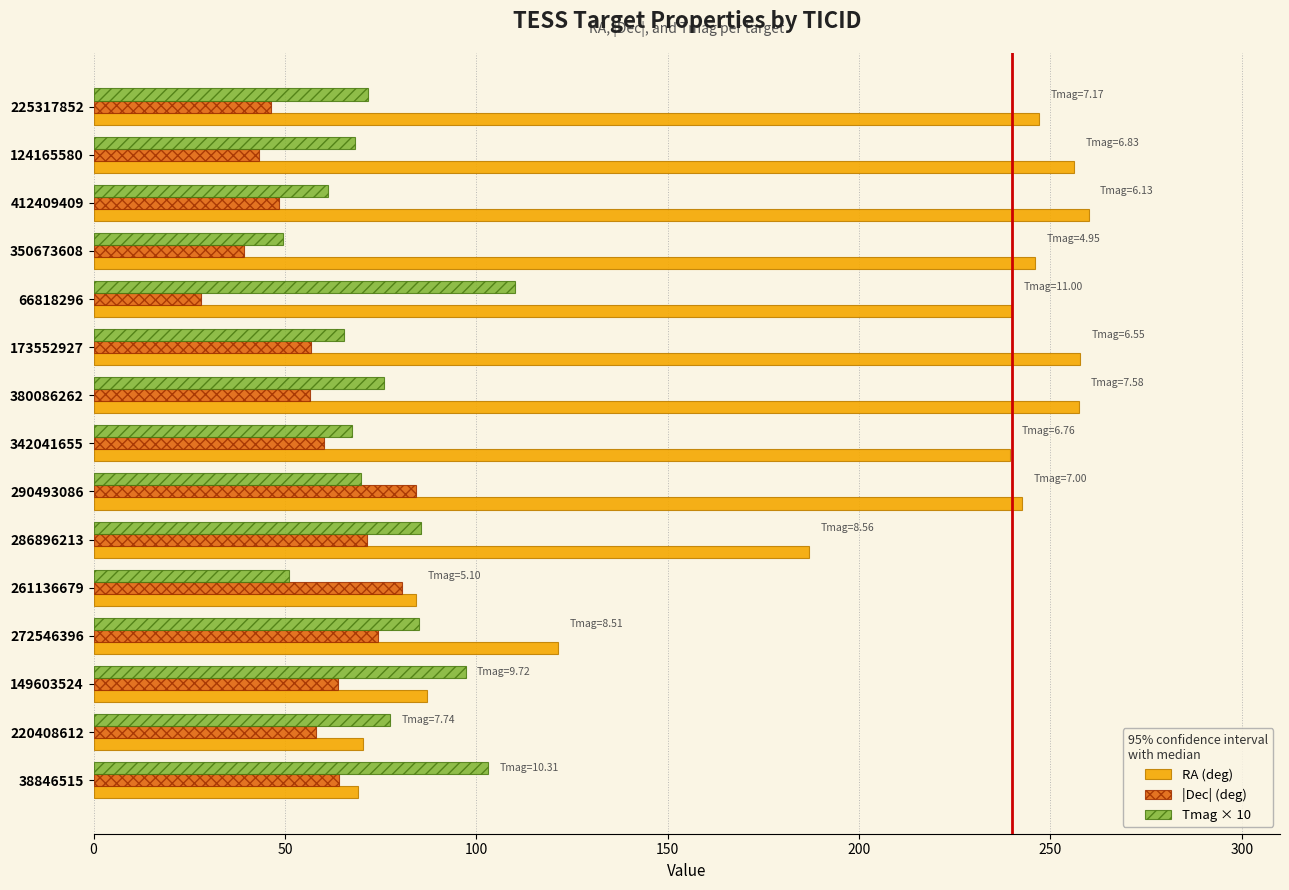

Is it true that Tmag × 10 equals 85.6 at 286896213?

True